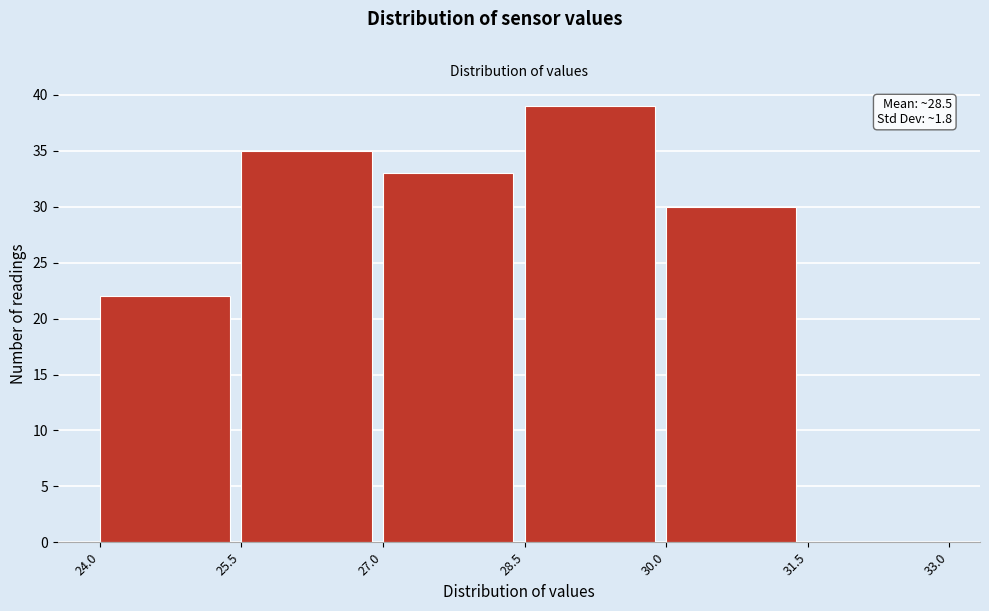

Over which range of the x-axis is the bar tallest?

28.5 to 30.0